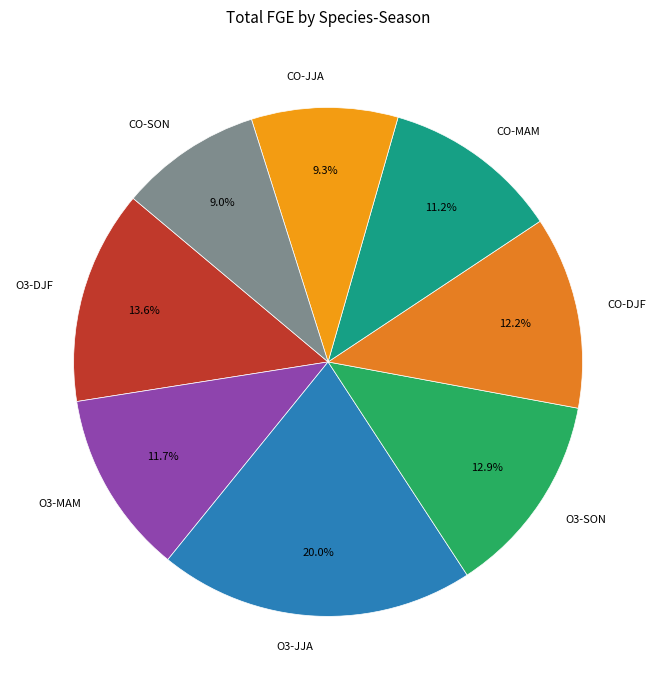

Which slice is the largest?

O3-JJA